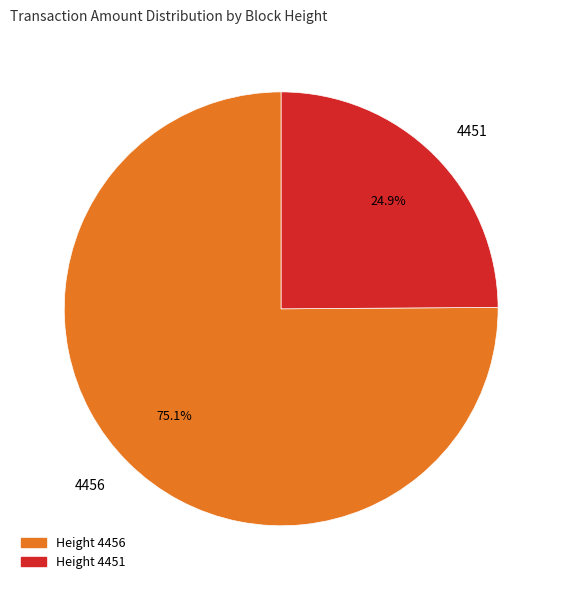

How many segments does this pie chart have?

2